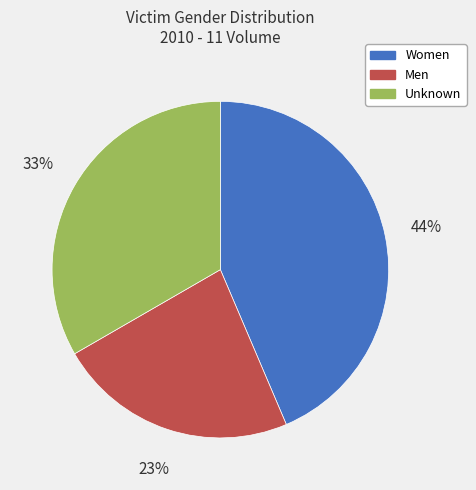

To the nearest percent, what is the average slice percentage?

33%